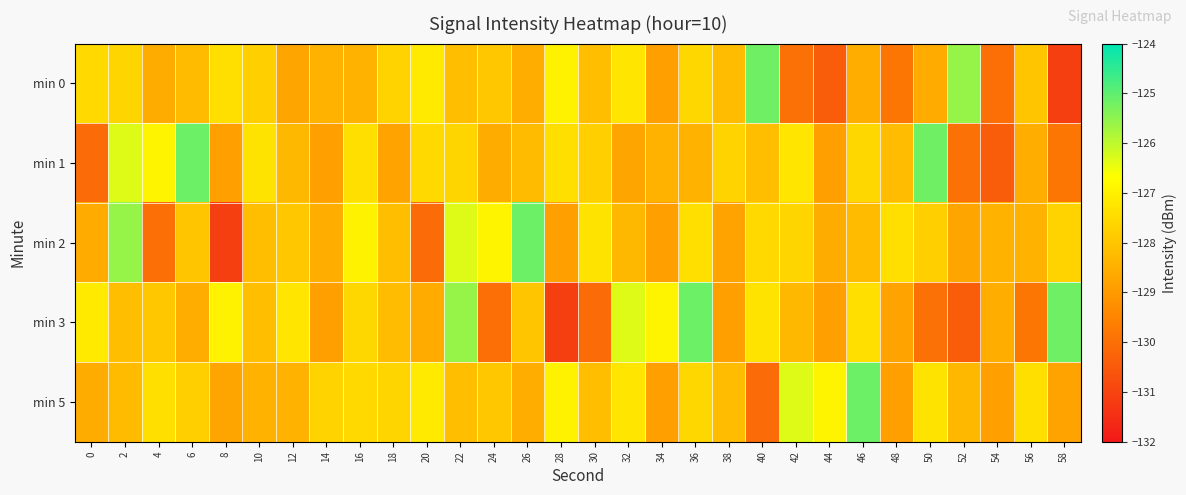

Which category has the highest value across all series?

6